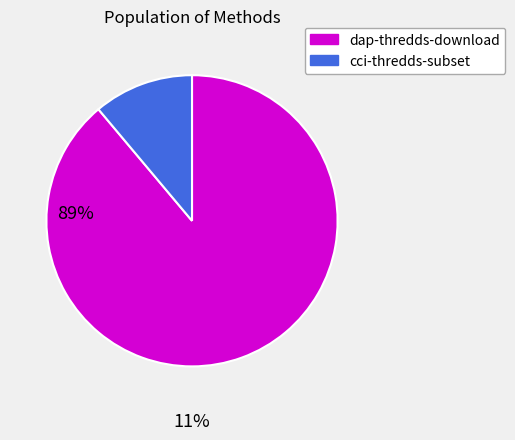

What is the largest slice in the pie chart?

dap-thredds-download